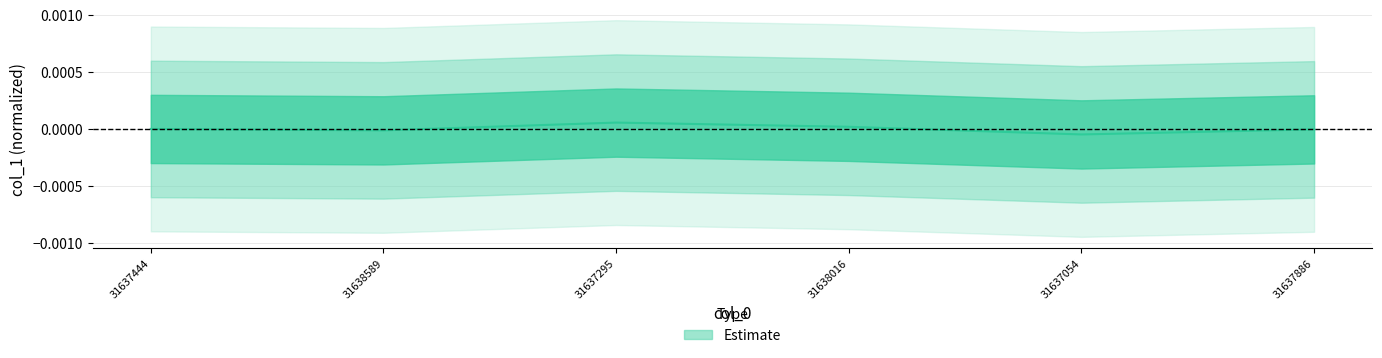

List the labels in order of value, largest first.

31637295, 31638016, 31637444, 31637886, 31638589, 31637054